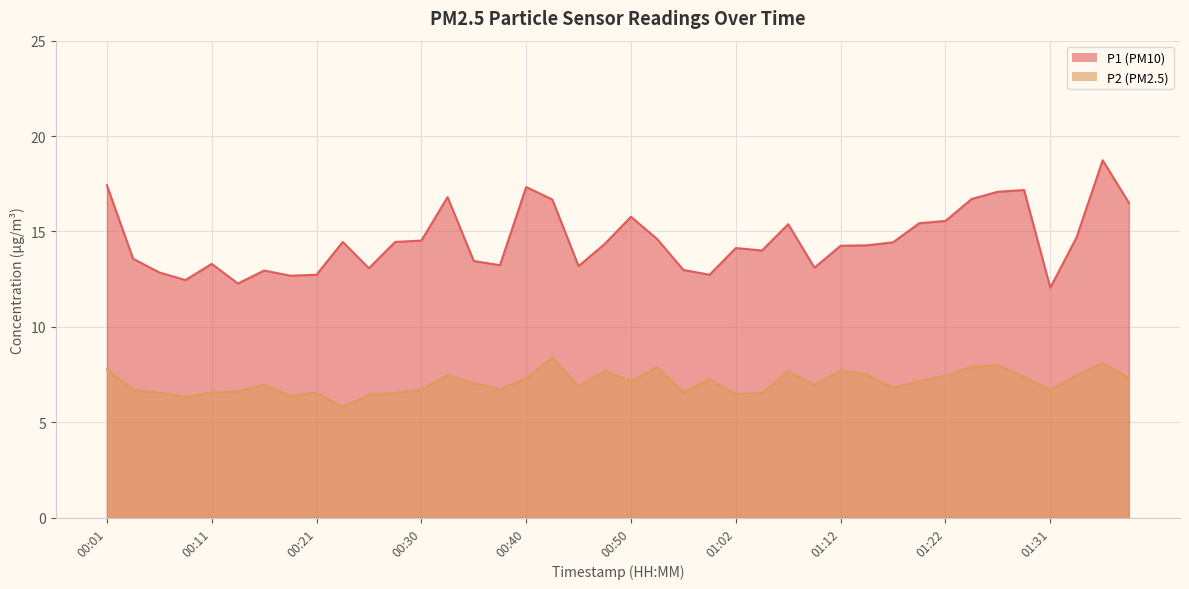

What is the label of the 19th point from the left?

00:45